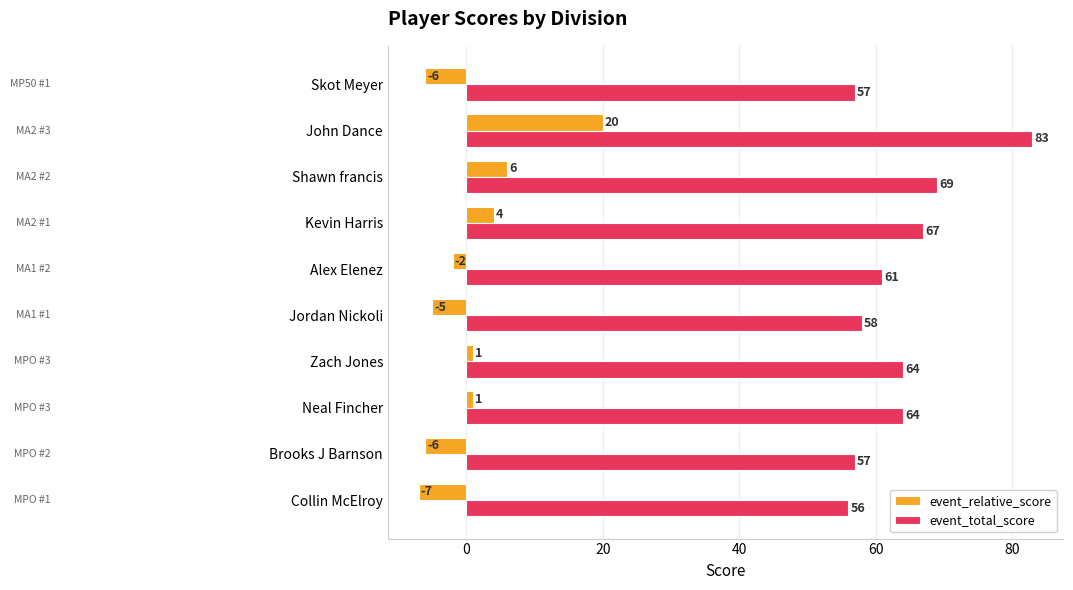

Is the value of event_total_score at Zach Jones greater than the value of event_relative_score at John Dance?

Yes